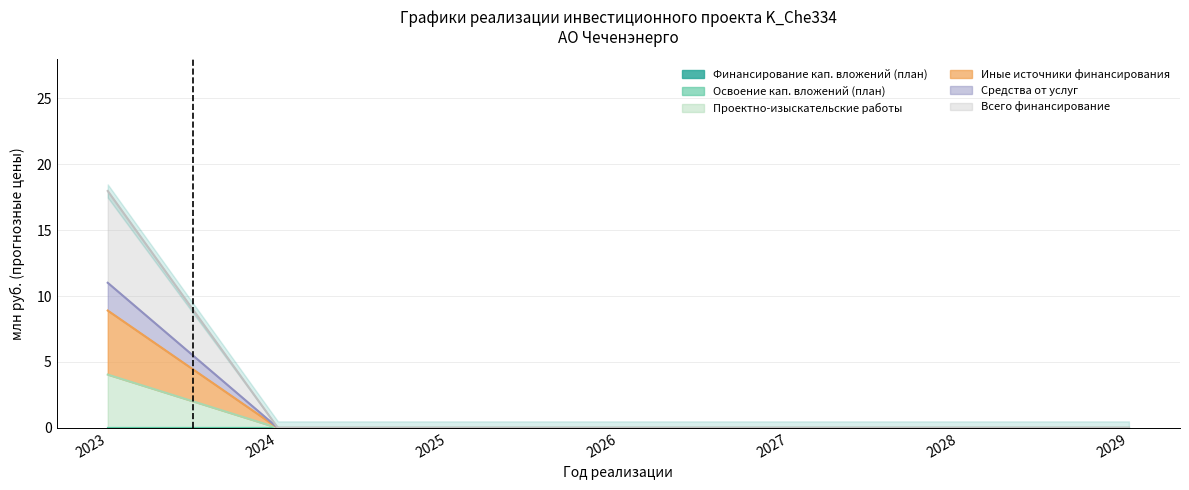

True or false: Проектно-изыскательские работы and Средства от услуг intersect in this chart.

False